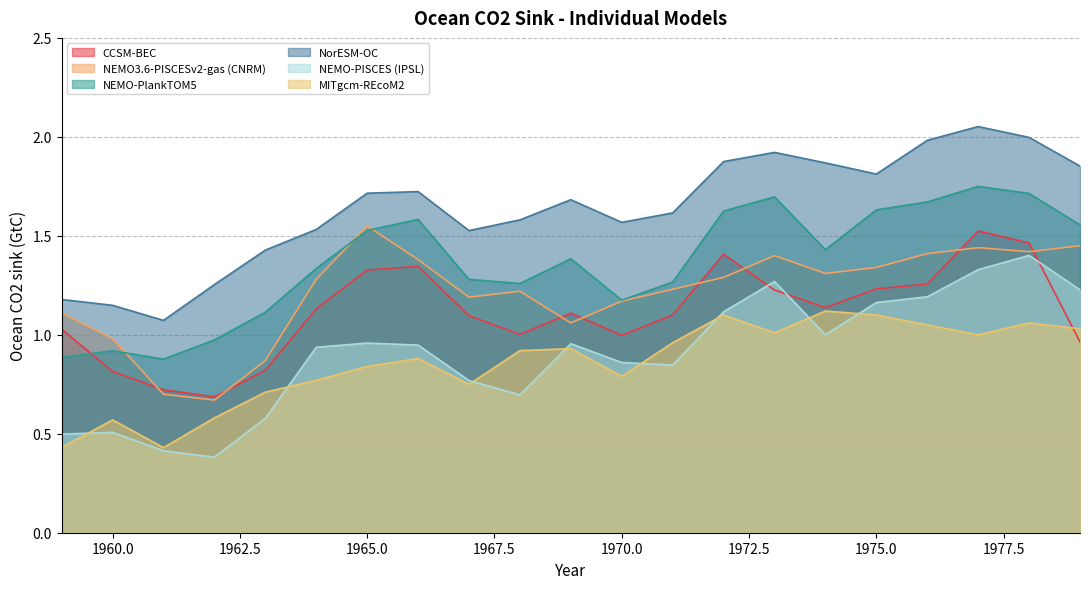

What is the difference between the NEMO-PISCES (IPSL) values at 1979 and 1965?

0.3